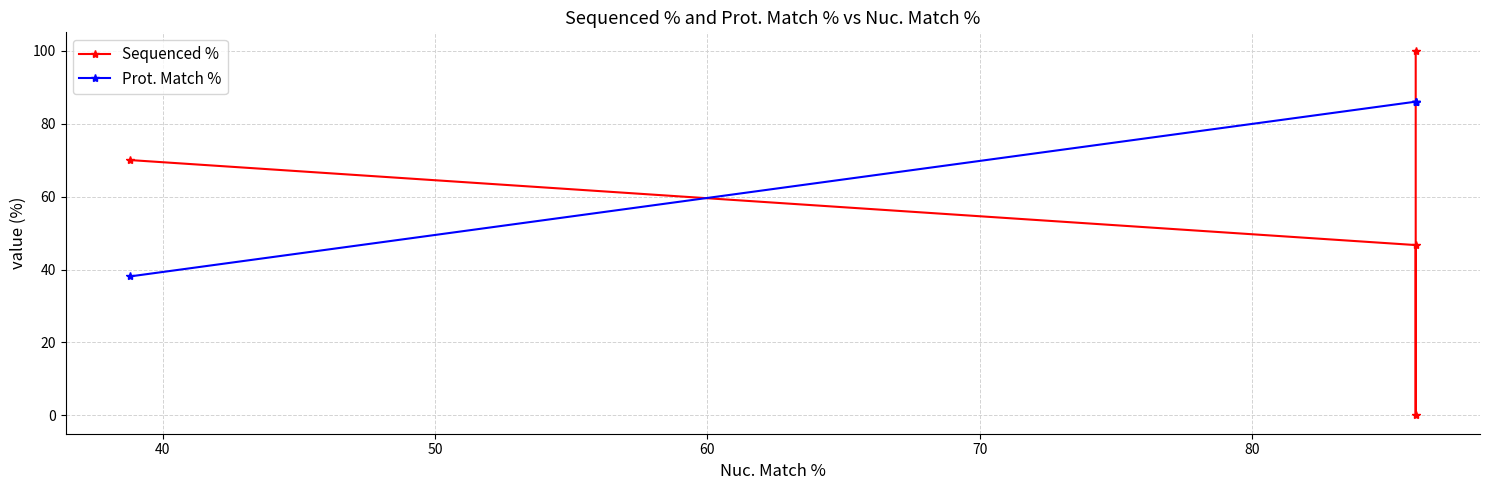

What is the difference between the second highest and second lowest values in the Sequenced % series?

23.3